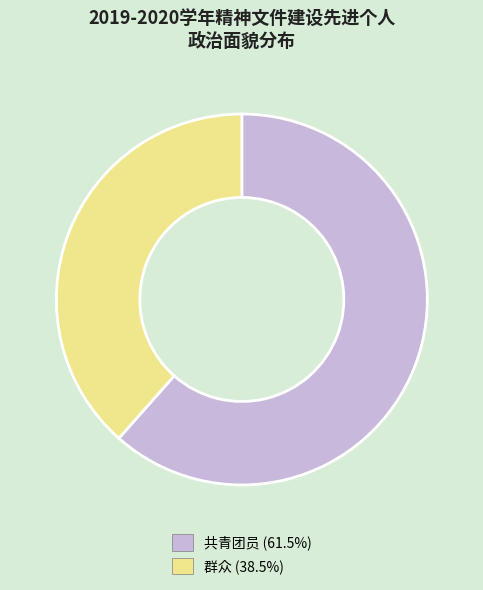

Count the number of slices in the pie.

2